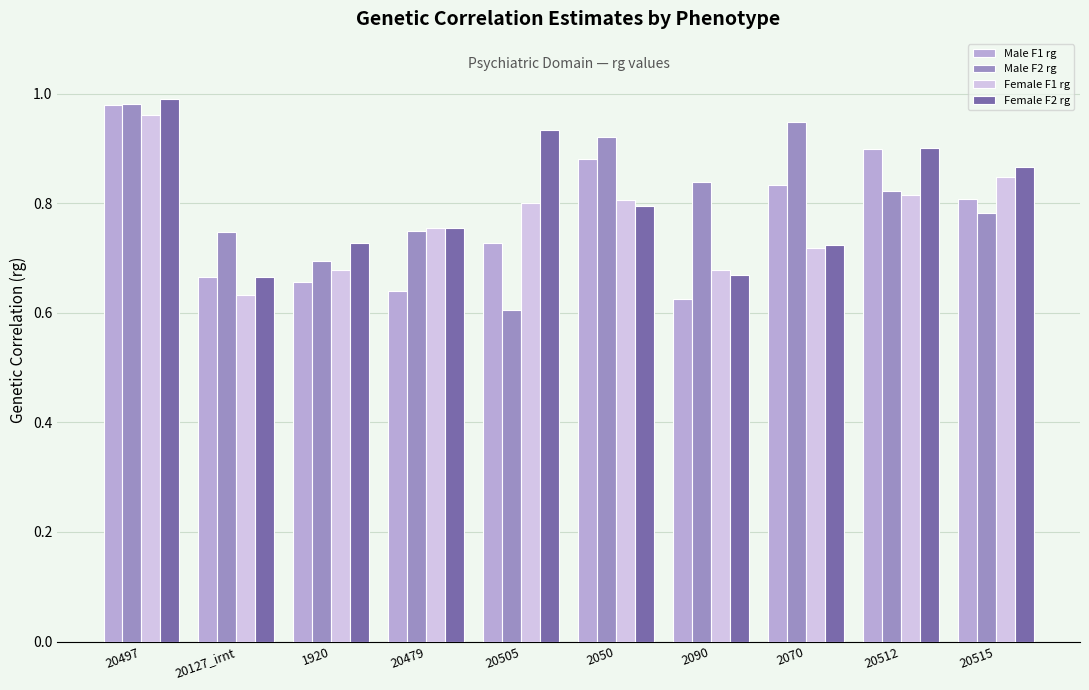

What is the difference between the maximum and minimum values in the Female F1 rg series?

0.3